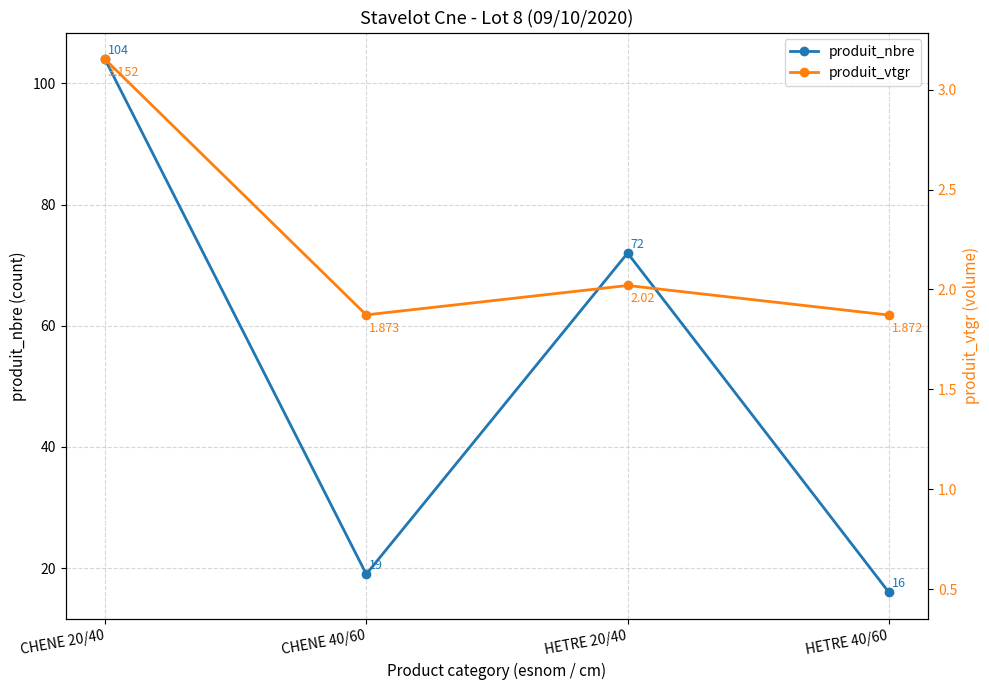

At which category does the chart reach its minimum across all series?

HETRE 40/60